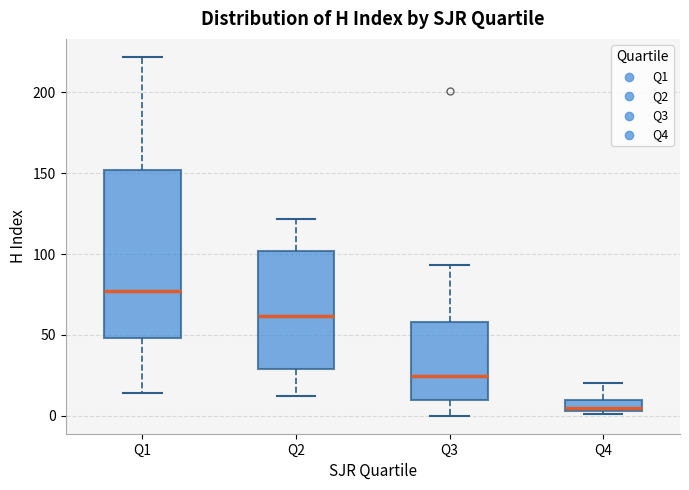

Comparing the boxes themselves (not the whiskers), which one is the tallest?

Q1